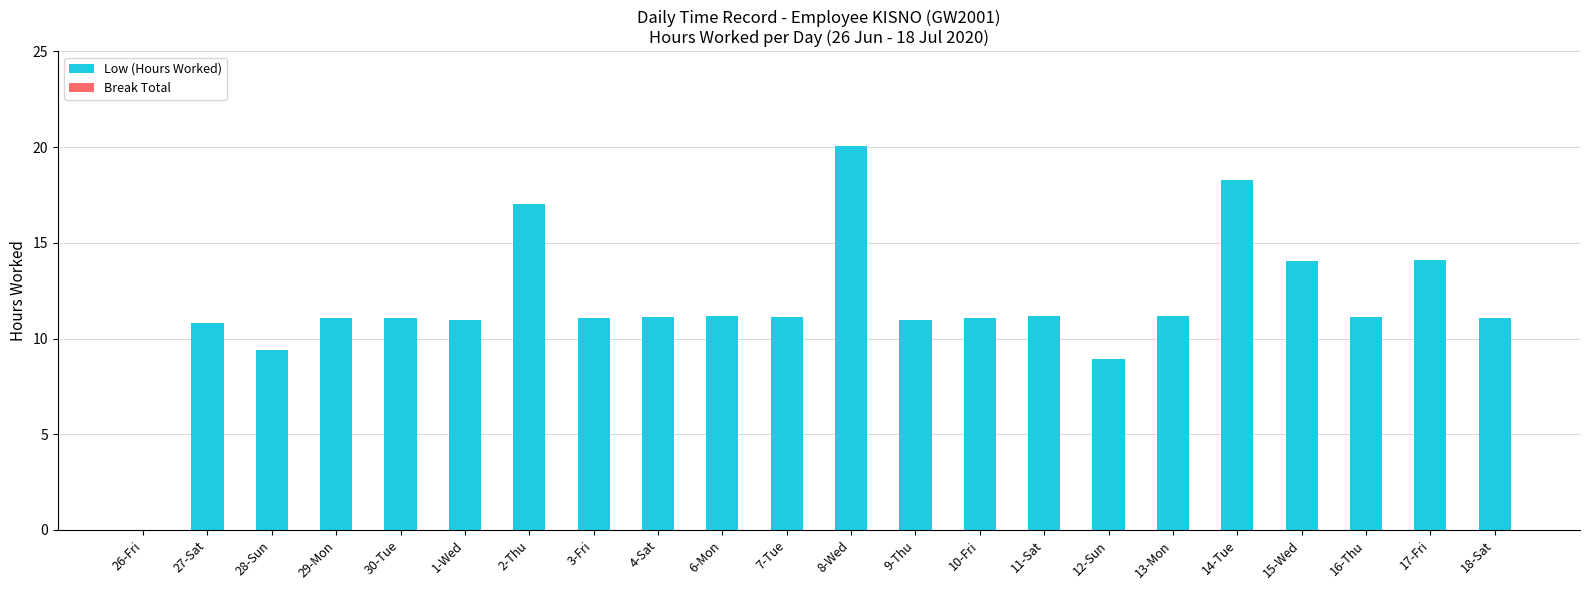

What is the sum of all values?

256.9